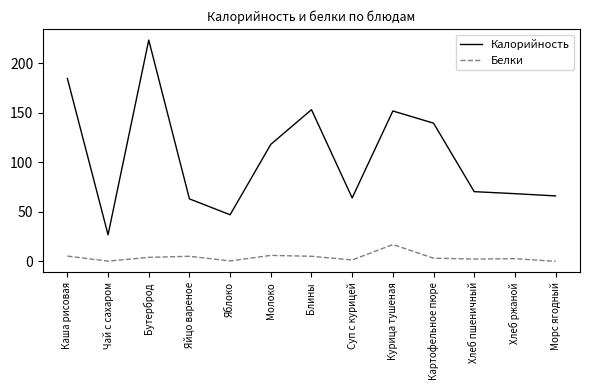

Rank the series by their average value, from lowest to highest.

Белки, Калорийность